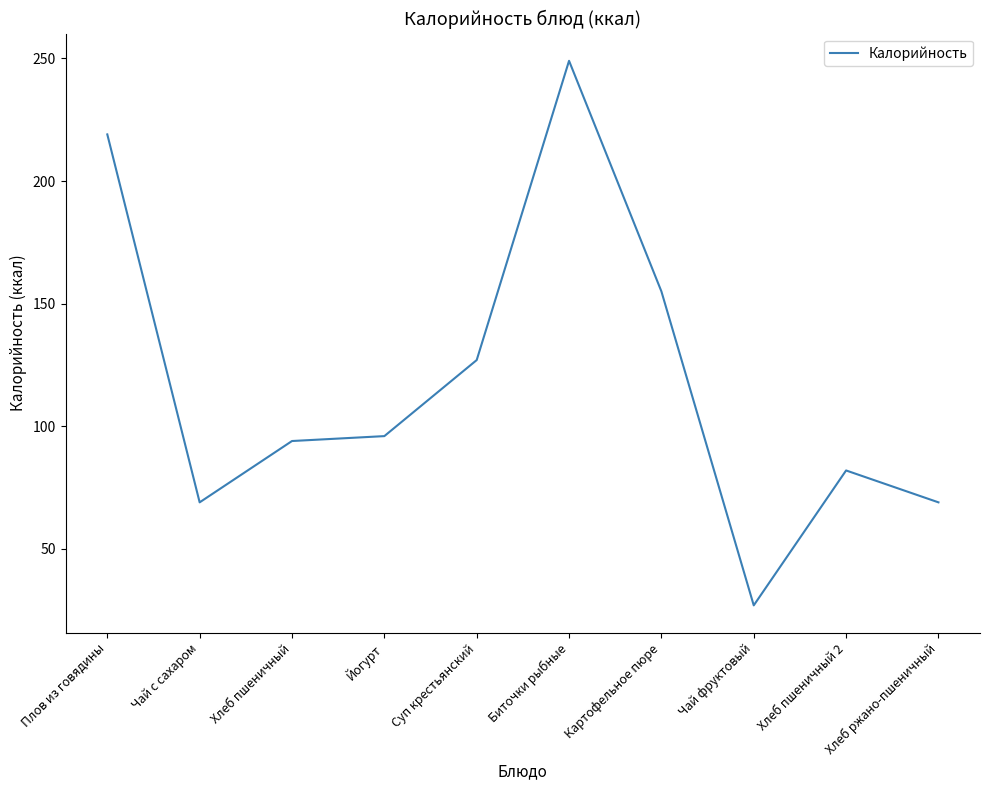

Reading right to left, transcribe all the data shown in this chart.

Хлеб ржано-пшеничный=69	Хлеб пшеничный 2=82	Чай фруктовый=27	Картофельное пюре=155	Биточки рыбные=249	Суп крестьянский=127	Йогурт=96	Хлеб пшеничный=94	Чай с сахаром=69	Плов из говядины=219